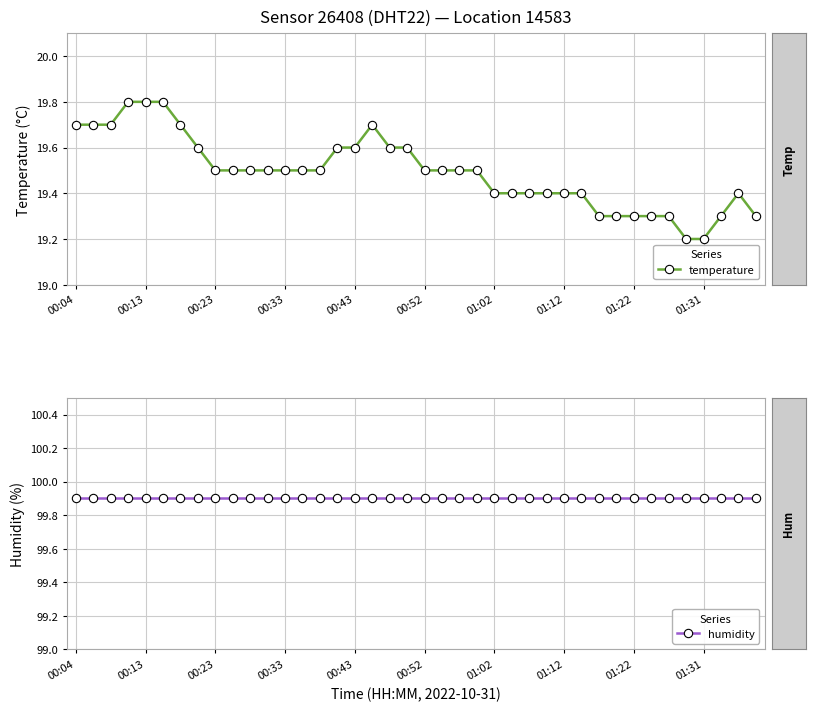

What is the minimum value for humidity?

99.9